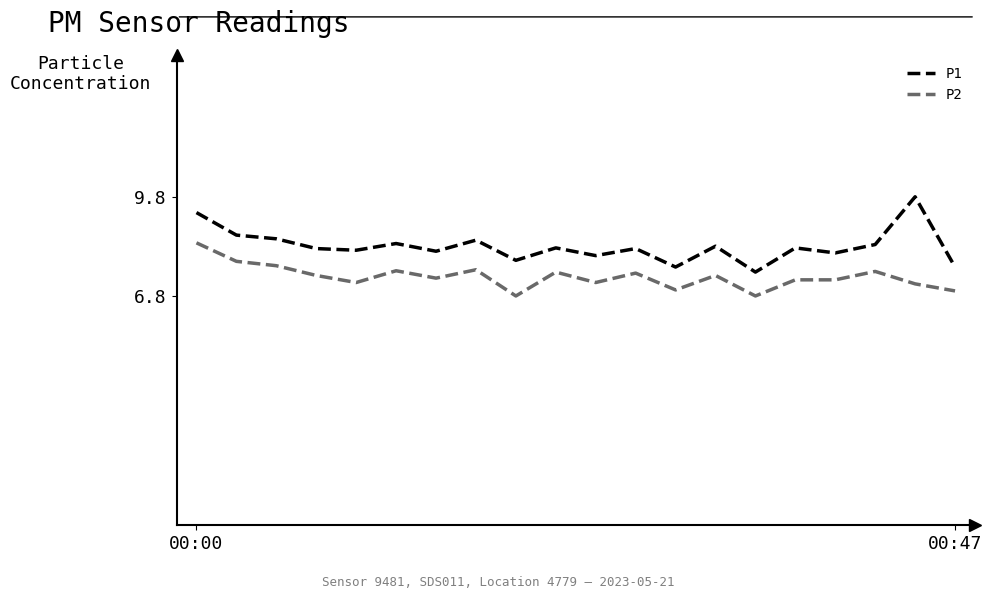

True or false: P2 and P1 intersect in this chart.

False